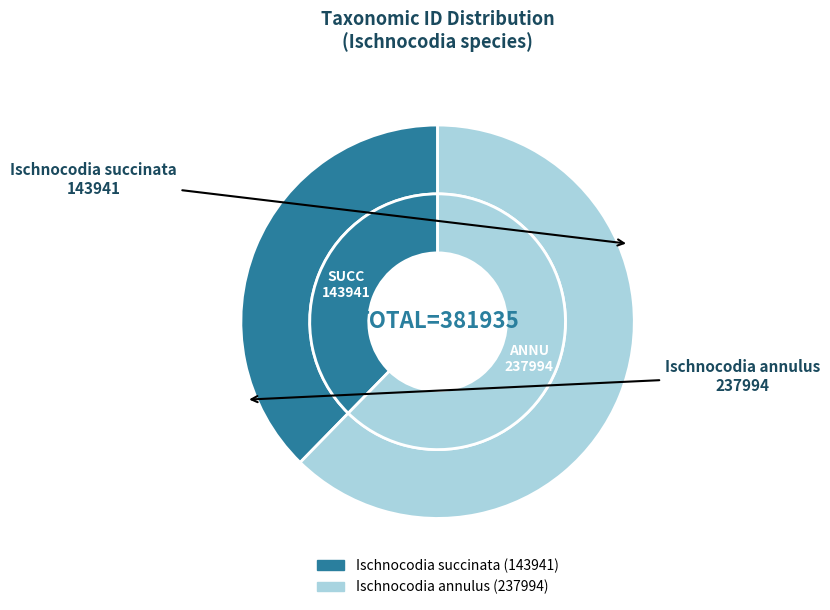

Is it true that Ischnocodia annulus is 62% of the pie?

True